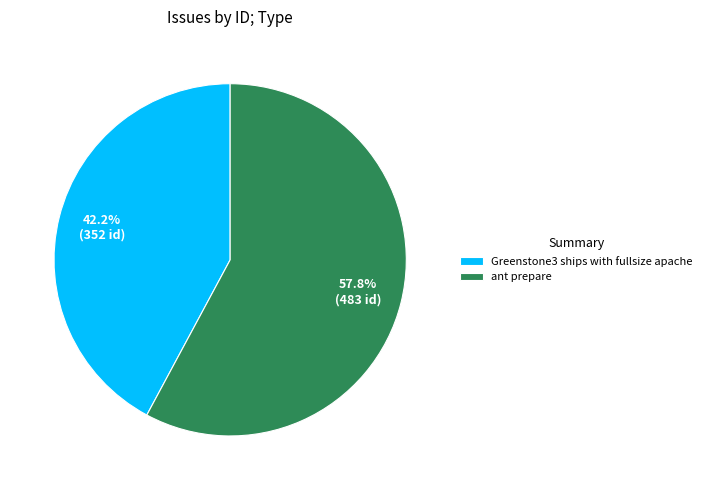

What is the total percentage of ant prepare and Greenstone3 ships with fullsize apache?

100.0%